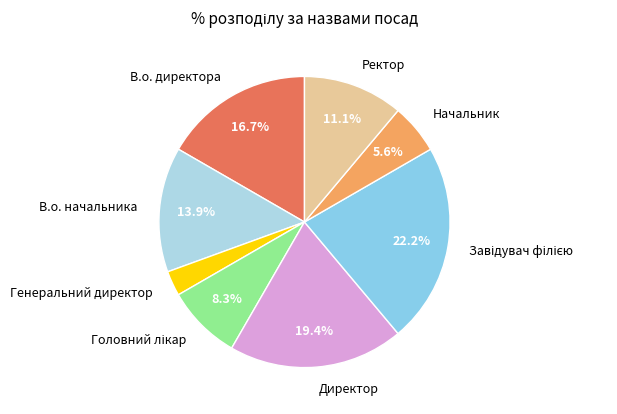

To the nearest percent, what portion does В.о. директора represent?

17%